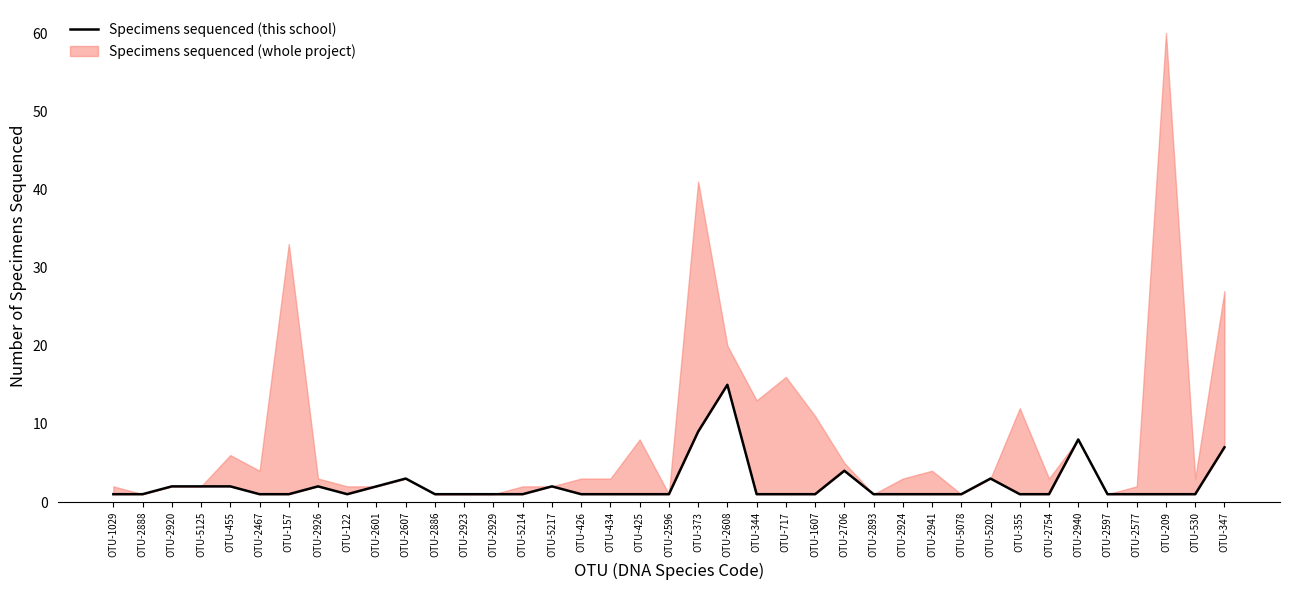

Does the chart display data point markers on the line(s)?

No